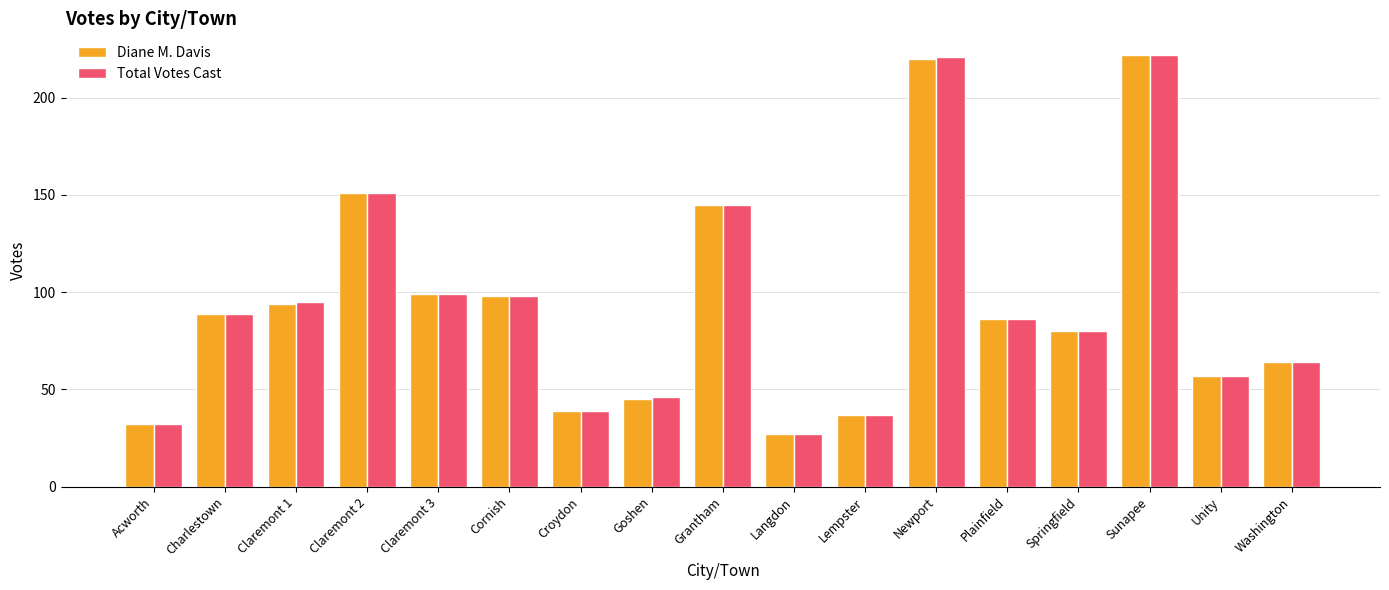

How many groups of bars are there?

17